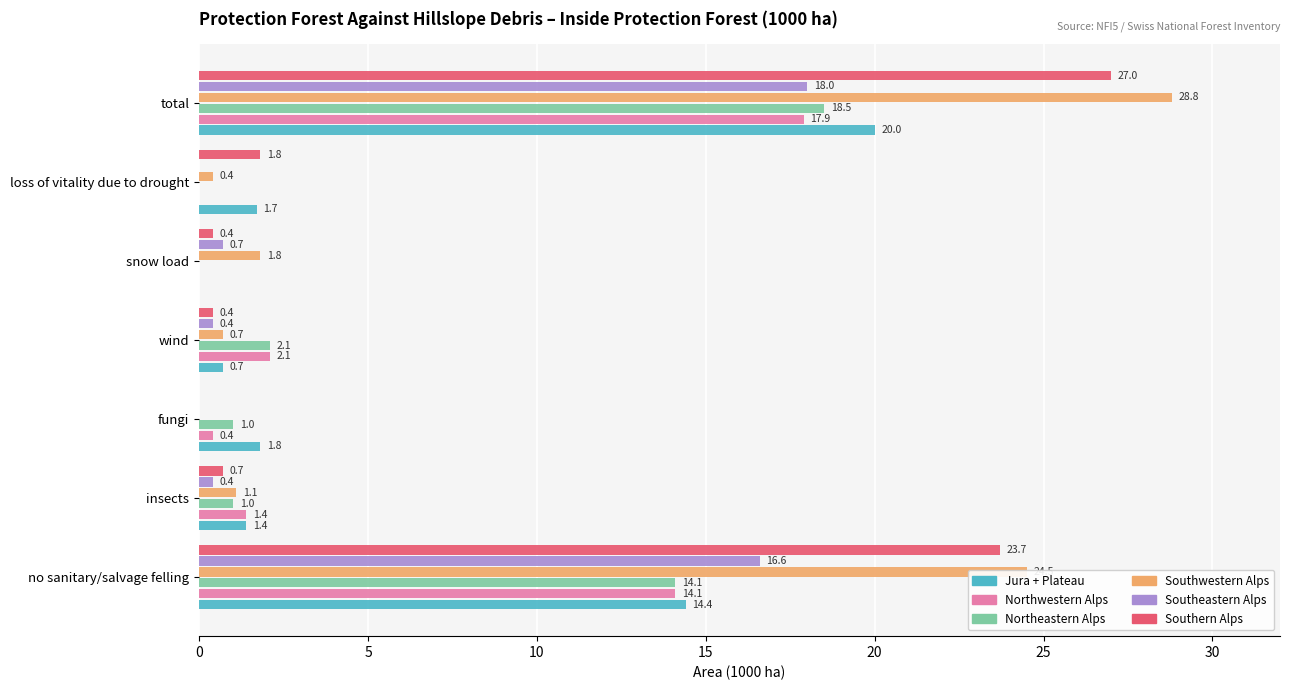

What are all the series names shown in the legend?

Jura + Plateau, Northwestern Alps, Northeastern Alps, Southwestern Alps, Southeastern Alps, Southern Alps